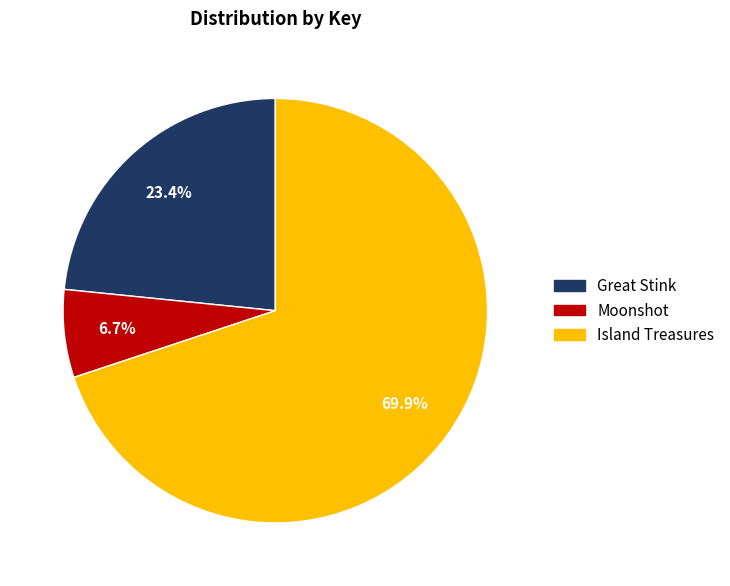

Approximately how many times larger is the value at Island Treasures compared to Moonshot?

10.4